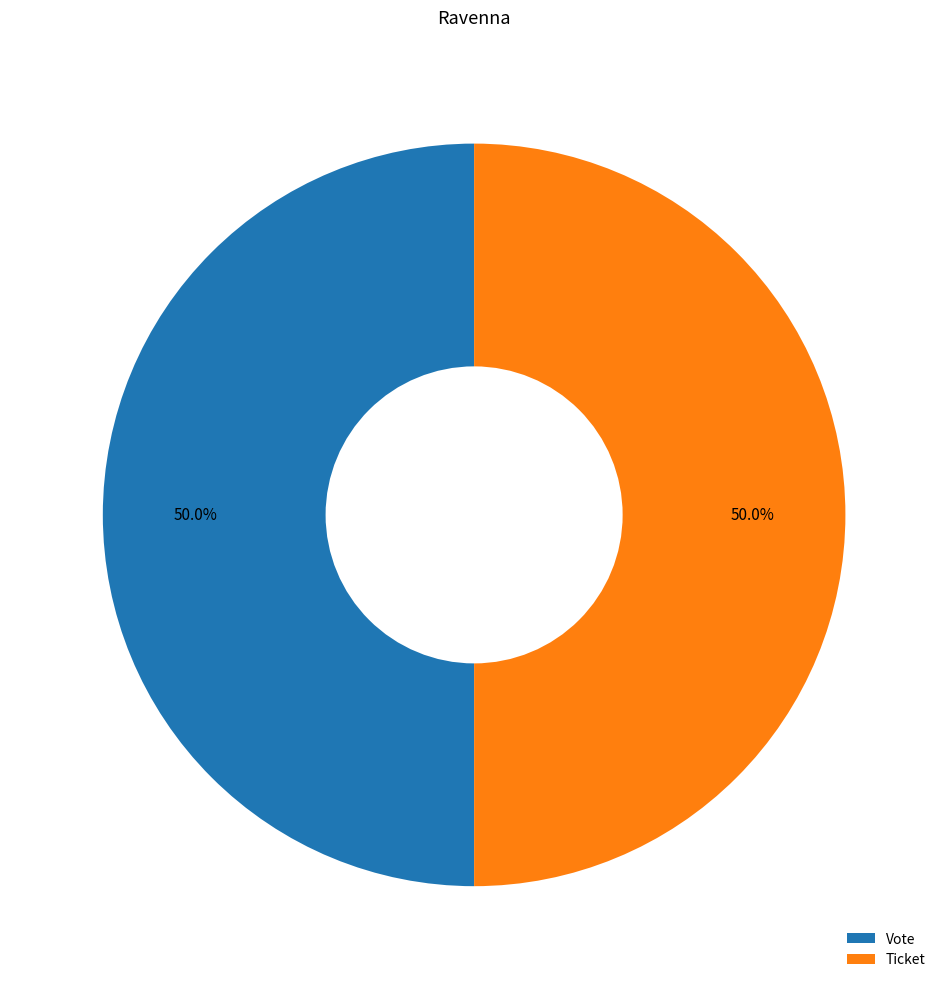

What is the total percentage of Ticket and Vote?

100.0%